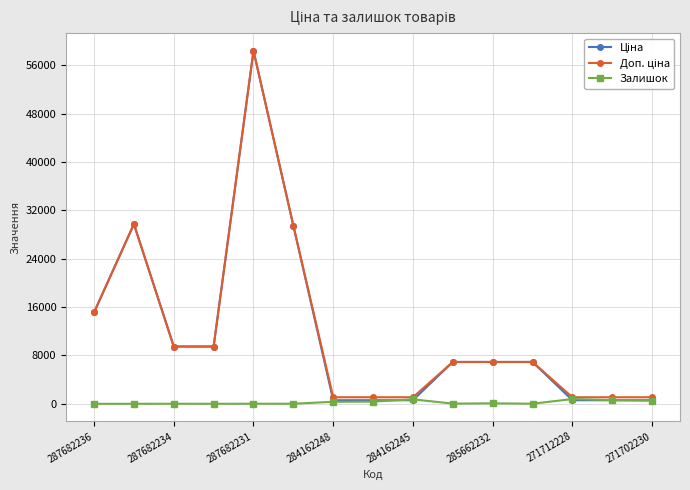

True or false: Залишок has more than 0 points higher than both neighbors.

True